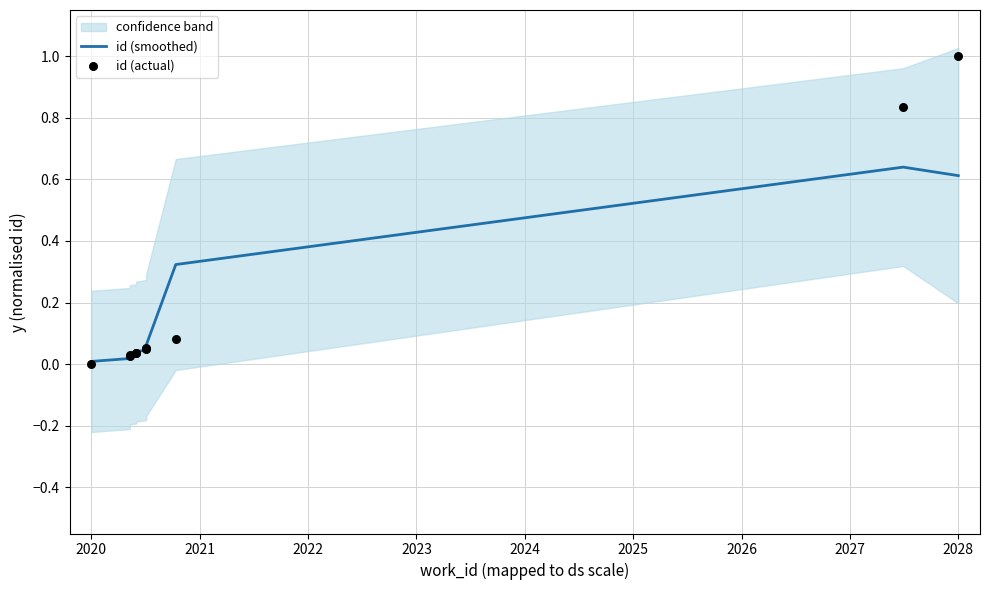

Which series has the widest spread of Y values?

id (actual)